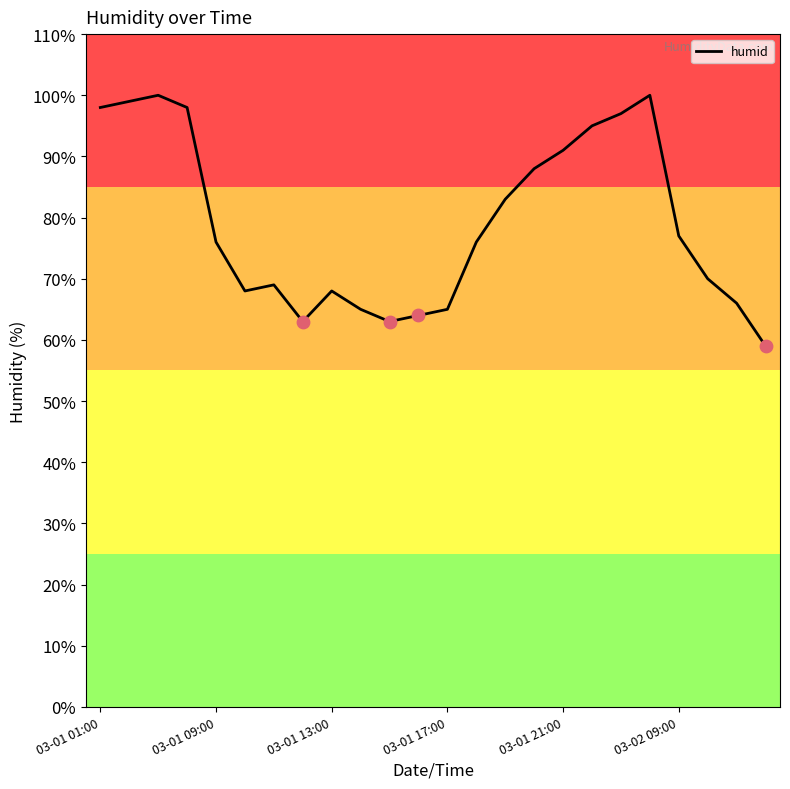

What is the difference between the maximum and minimum values?

41